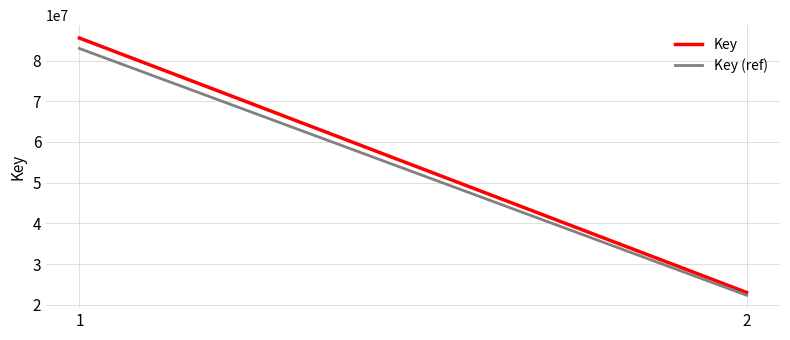

True or false: Key has a value of 85523579.0 at 1.

True